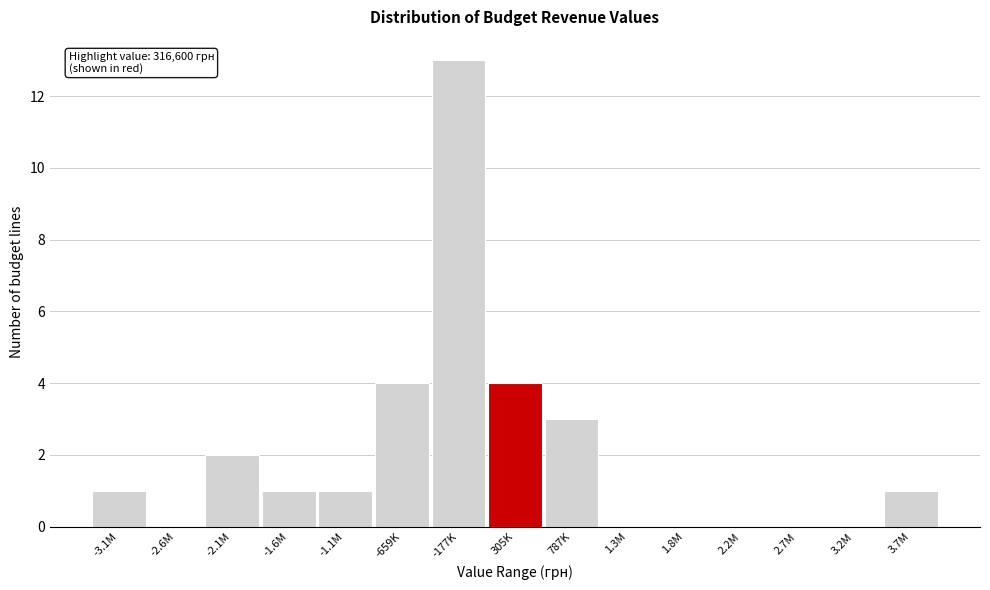

Reading left to right, extract all data points from this chart.

-3.1M=1	-2.6M=0	-2.1M=2	-1.6M=1	-1.1M=1	-659K=4	-177K=13	305K=4	787K=3	1.3M=0	1.8M=0	2.2M=0	2.7M=0	3.2M=0	3.7M=1